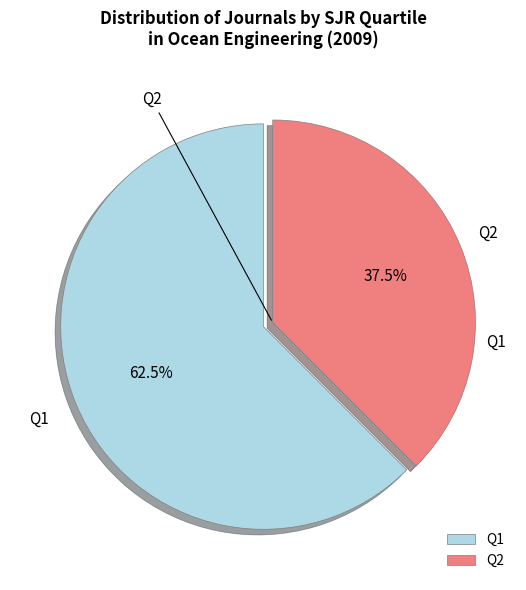

What percentage do Q1 and Q2 together represent?

100.0%